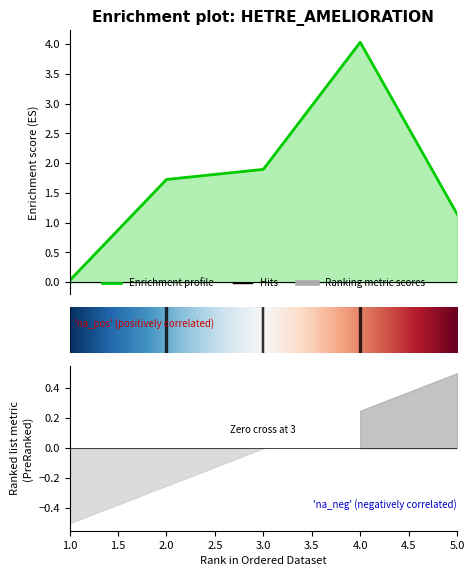

What is the value of the produit_vtgr point at the 5th from the left?

1.1